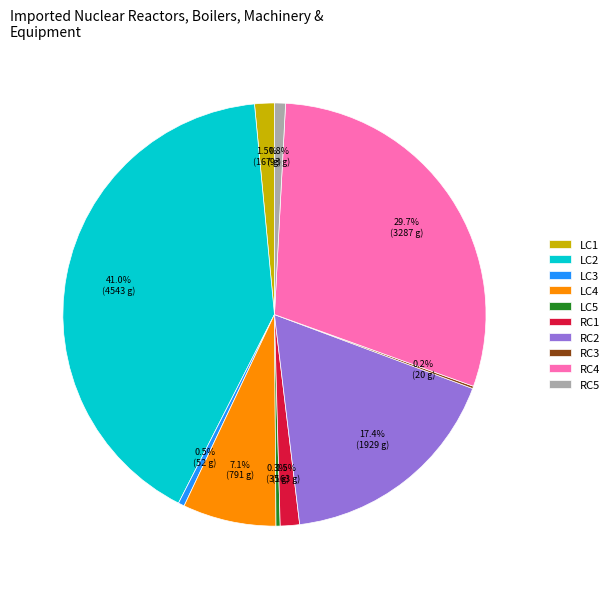

Does RC4 account for over 50% of the chart?

No